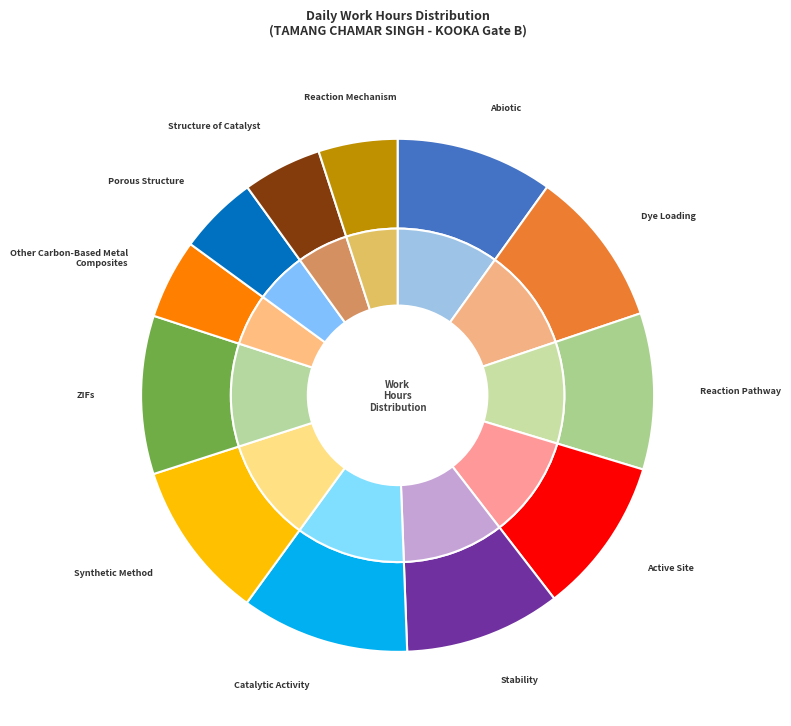

Do Day 8 and Day 15 together represent more than half of the pie?

No